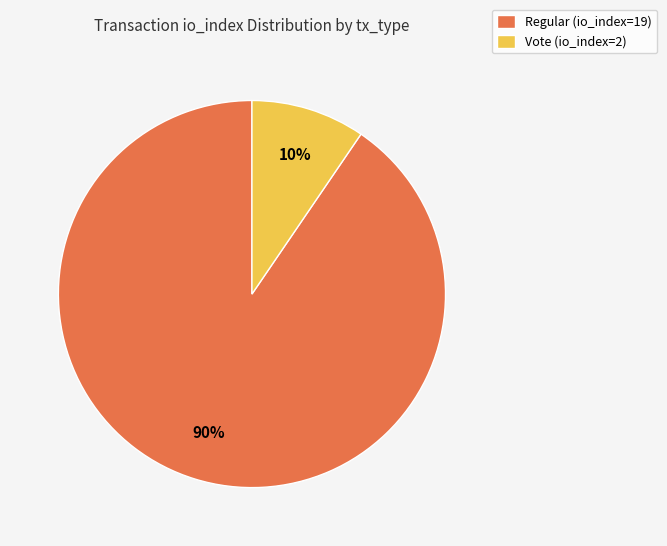

To the nearest percent, what is the average slice percentage?

50%